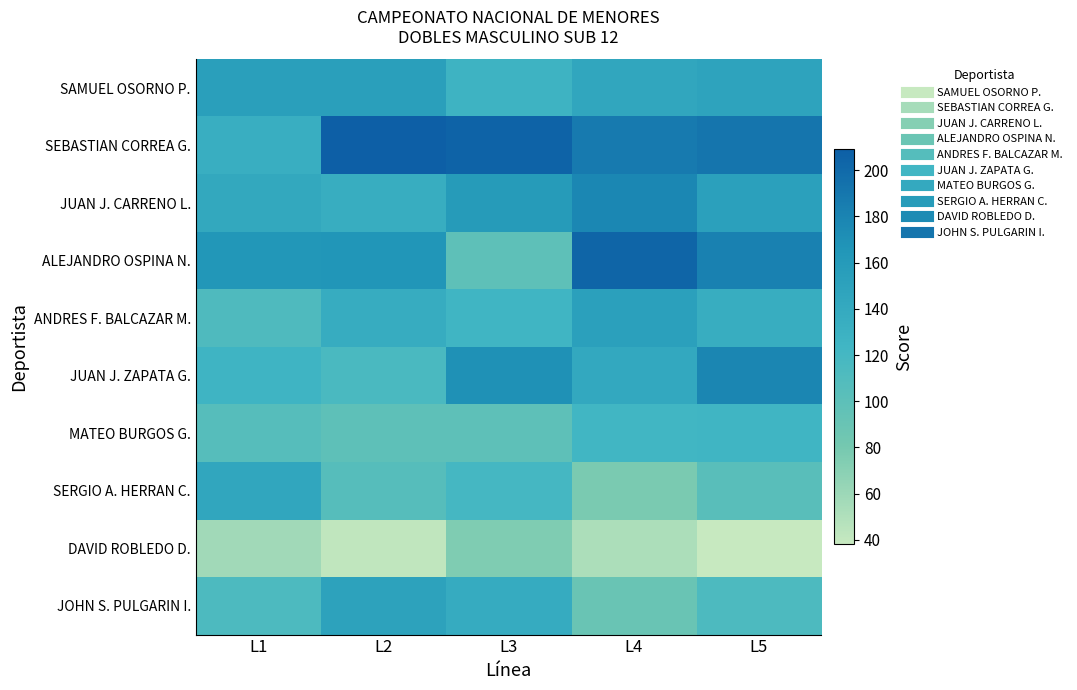

Reading left to right, what are all the values shown in this chart?

SAMUEL OSORNO P.: L1=154	L2=154	L3=127	L4=144	L5=148
SEBASTIAN CORREA G.: L1=133	L2=209	L3=205	L4=187	L5=191
JUAN J. CARRENO L.: L1=142	L2=135	L3=159	L4=177	L5=152
ALEJANDRO OSPINA N.: L1=164	L2=166	L3=99	L4=204	L5=182
ANDRES F. BALCAZAR M.: L1=112	L2=136	L3=124	L4=152	L5=135
JUAN J. ZAPATA G.: L1=126	L2=116	L3=169	L4=141	L5=178
MATEO BURGOS G.: L1=106	L2=99	L3=99	L4=123	L5=124
SERGIO A. HERRAN C.: L1=144	L2=106	L3=120	L4=78	L5=103
DAVID ROBLEDO D.: L1=58	L2=42	L3=75	L4=52	L5=38
JOHN S. PULGARIN I.: L1=113	L2=150	L3=137	L4=90	L5=113